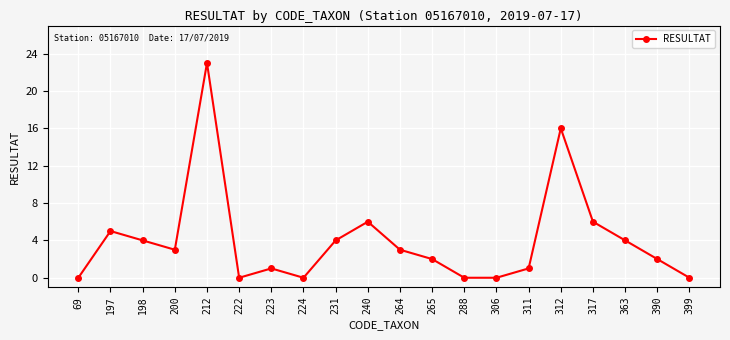

At which category does the chart reach its peak across all series?

212